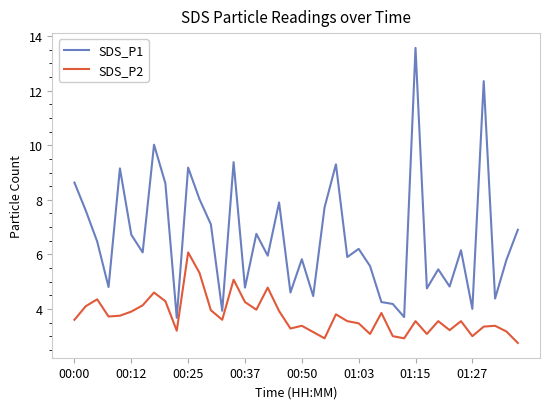

What is the smallest value displayed?

2.8